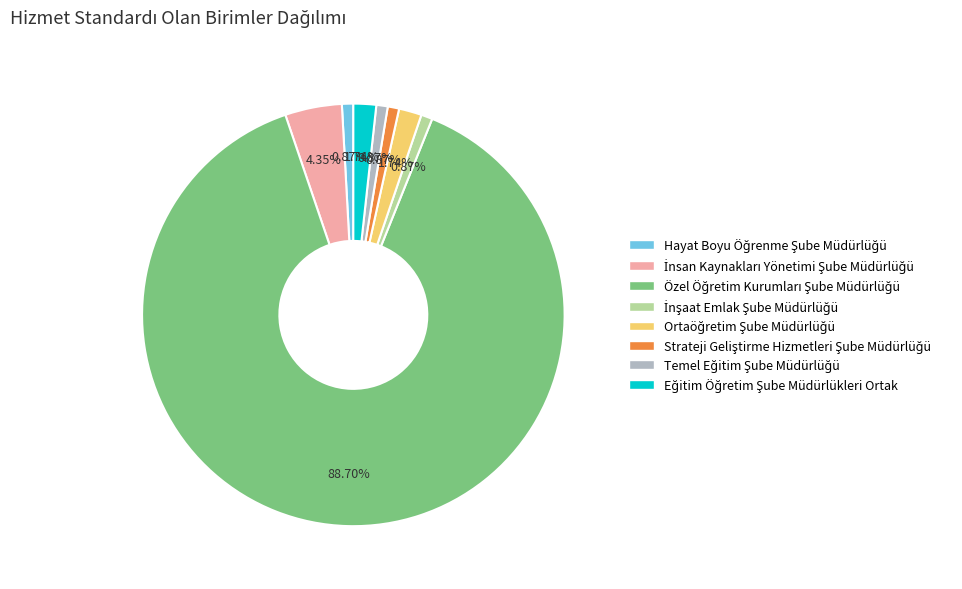

Is there any slice that represents more than half of the pie?

Yes